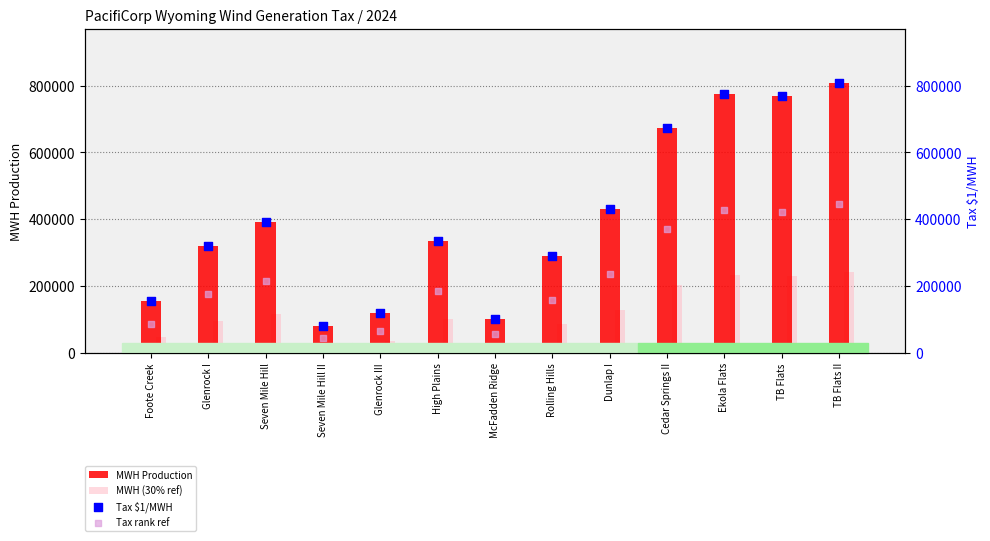

At how many categories does at least one series exceed 478022?

4